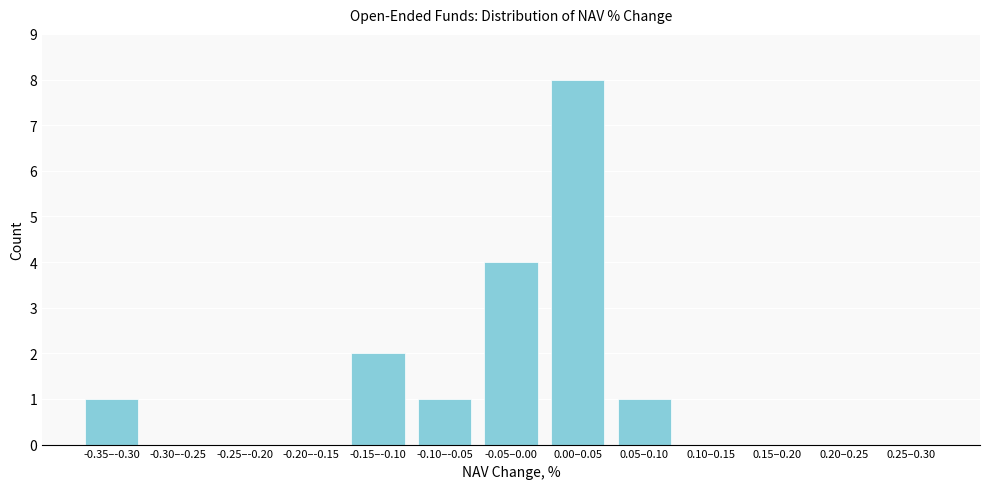

Reading left to right, what are all the values shown in this chart?

-0.35–-0.30=1	-0.30–-0.25=0	-0.25–-0.20=0	-0.20–-0.15=0	-0.15–-0.10=2	-0.10–-0.05=1	-0.05–0.00=4	0.00–0.05=8	0.05–0.10=1	0.10–0.15=0	0.15–0.20=0	0.20–0.25=0	0.25–0.30=0